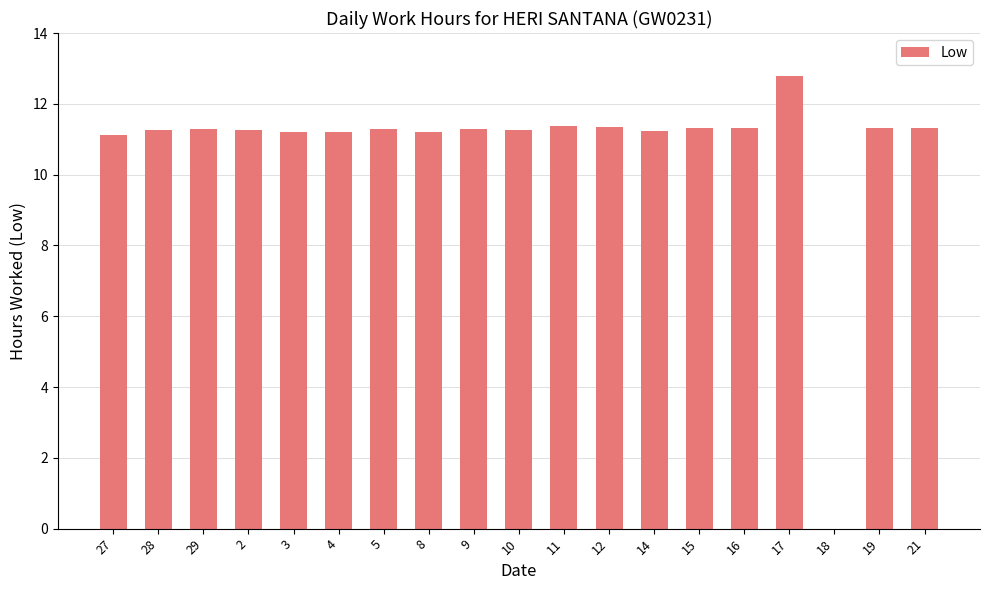

Read the value at 4.

11.2